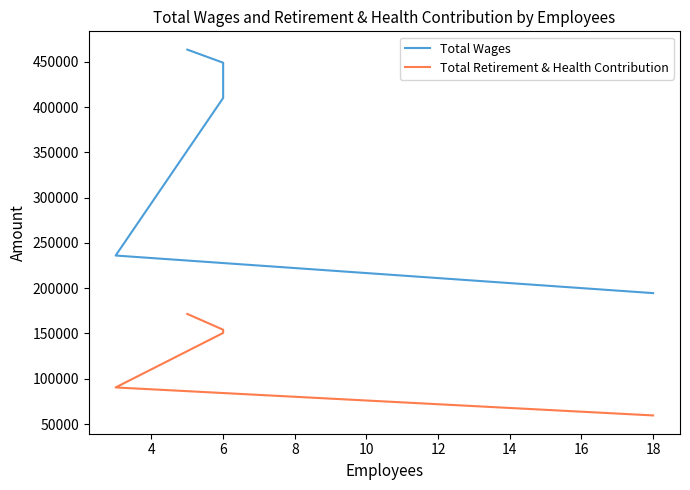

Count the number of data series in this chart.

2